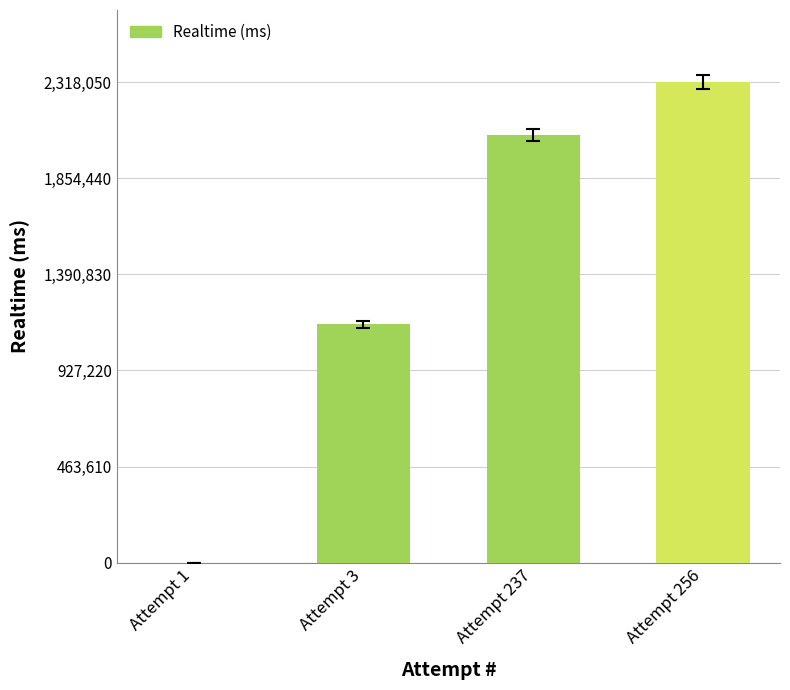

What is the maximum value shown in the chart?

2318050